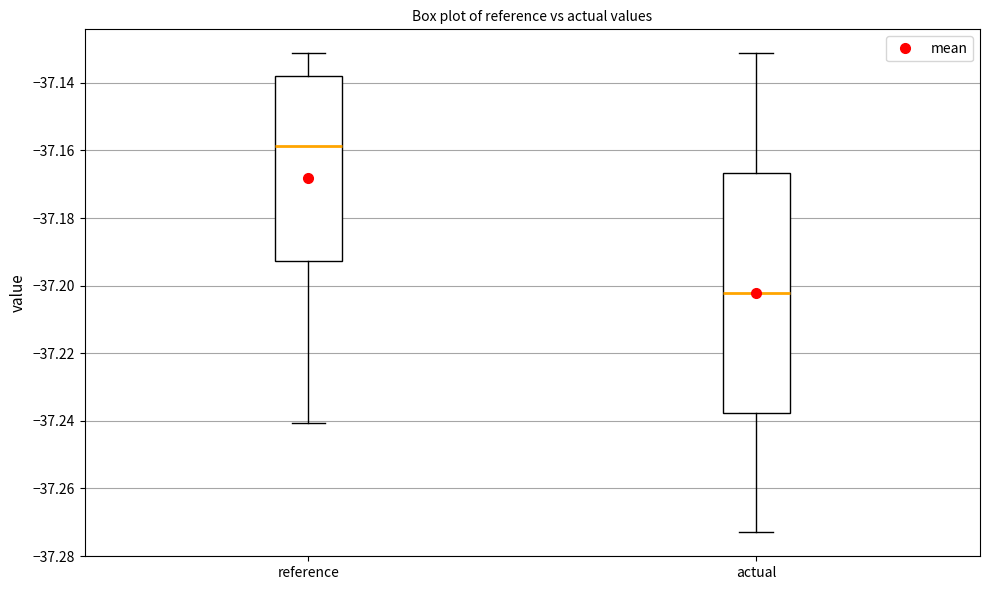

Reading left to right, read every box against the y-axis: the position of its median line, the range the box covers, and the ends of its whiskers. The values are not printed on the chart, so give them approximately, as read against the axis.

reference: median -37.158, box -37.192 to -37.138, whiskers -37.240 to -37.132
actual: median -37.202, box -37.238 to -37.166, whiskers -37.272 to -37.132